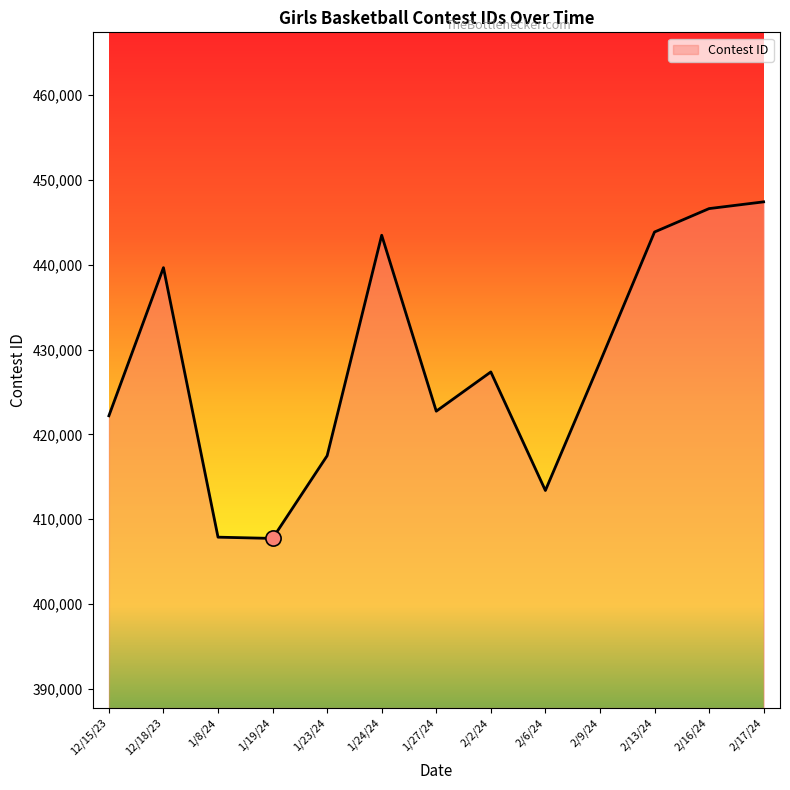

What is the change in value from 1/19/24 to 1/27/24?

+15012